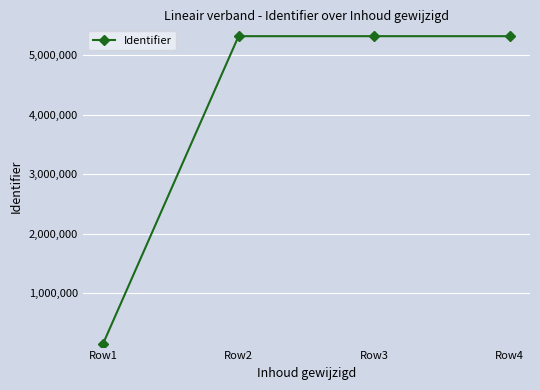

The value at Row3 is 1952588. True or false?

False